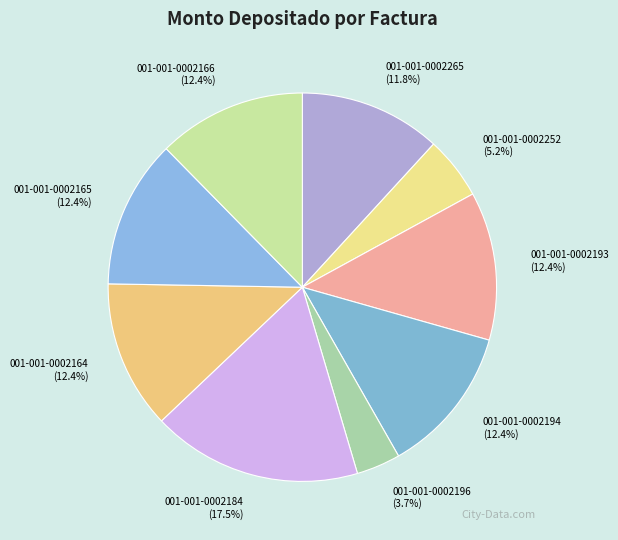

To the nearest percent, what is the combined percentage of 001-001-0002164 and 001-001-0002166?

25%